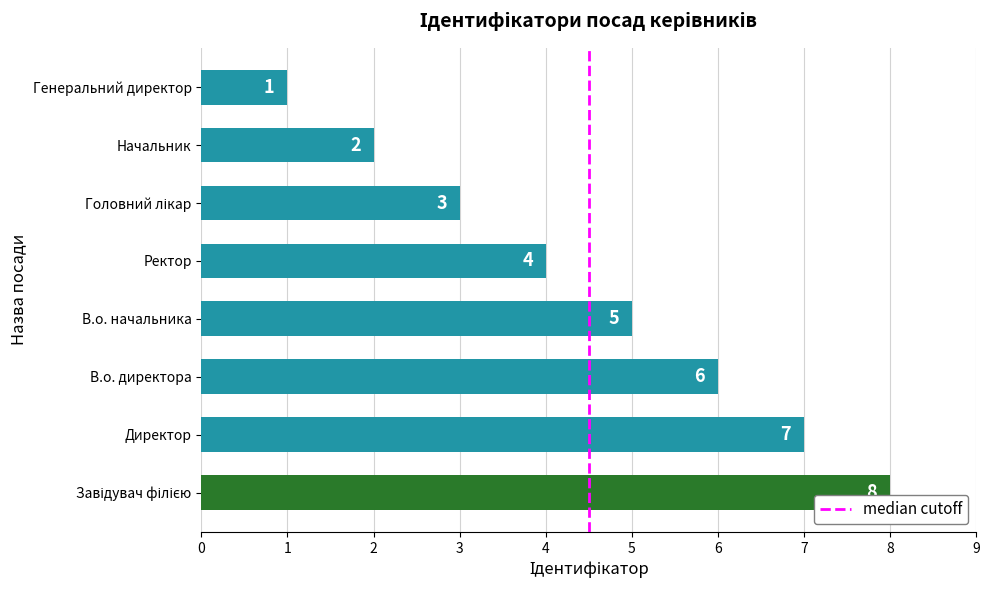

Reading bottom to top, transcribe all the data shown in this chart.

8	7	6	5	4	3	2	1